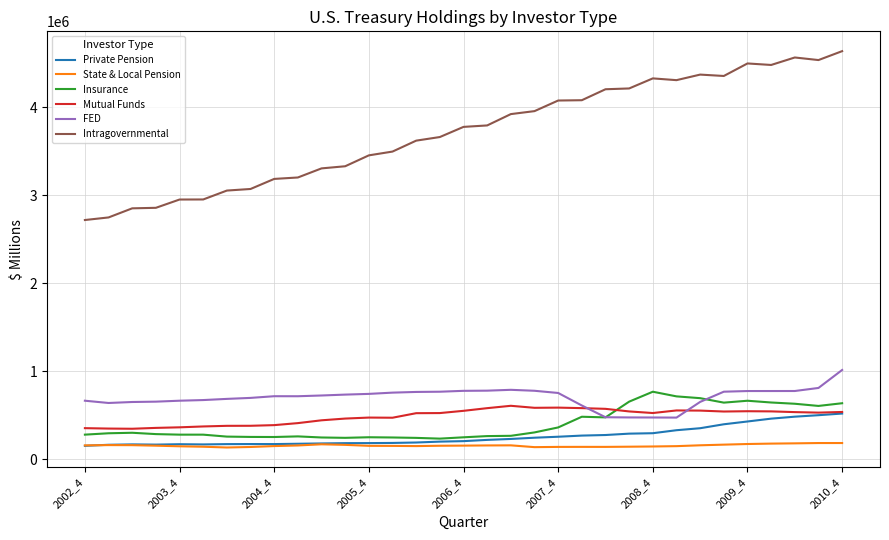

What is the sum of all Insurance values?

13316200